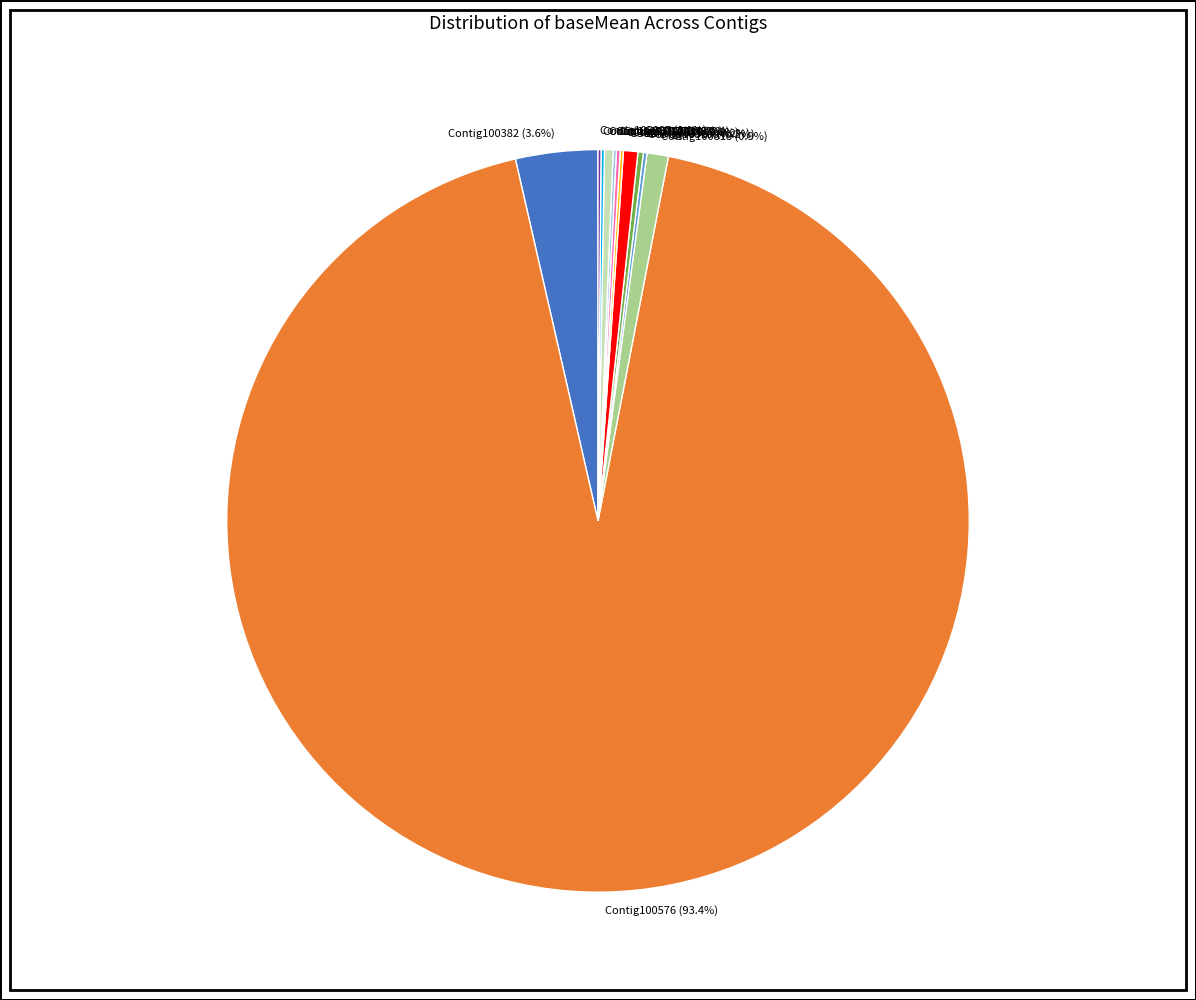

How much of the chart is everything except Contig103588 (0.6%)?

99.4%